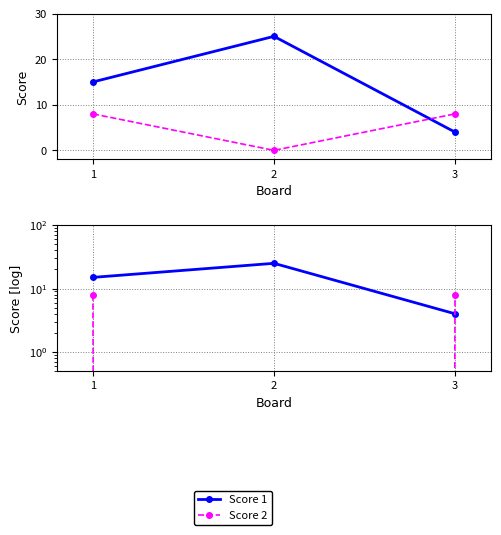

What is the value of the Score 2 point at the 1st from the left?

8